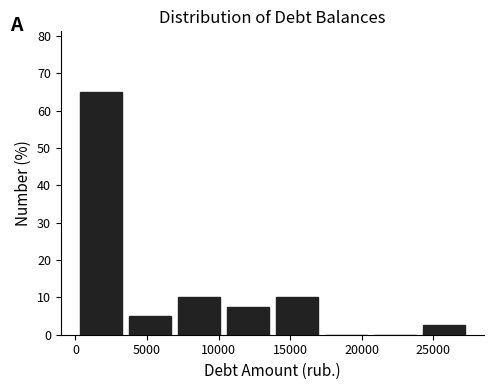

What is the height of the bar covering 24000 to 27500 on the x-axis? Neither the bar edges nor the heights are printed on the chart, so give them approximately, as read against the axes.

3